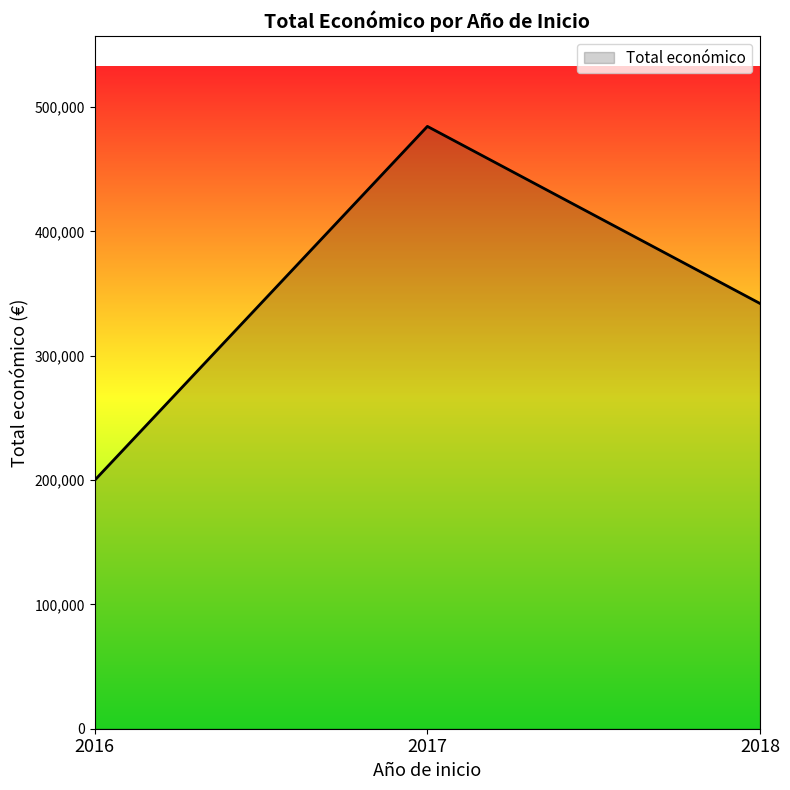

What is the average value?

342220